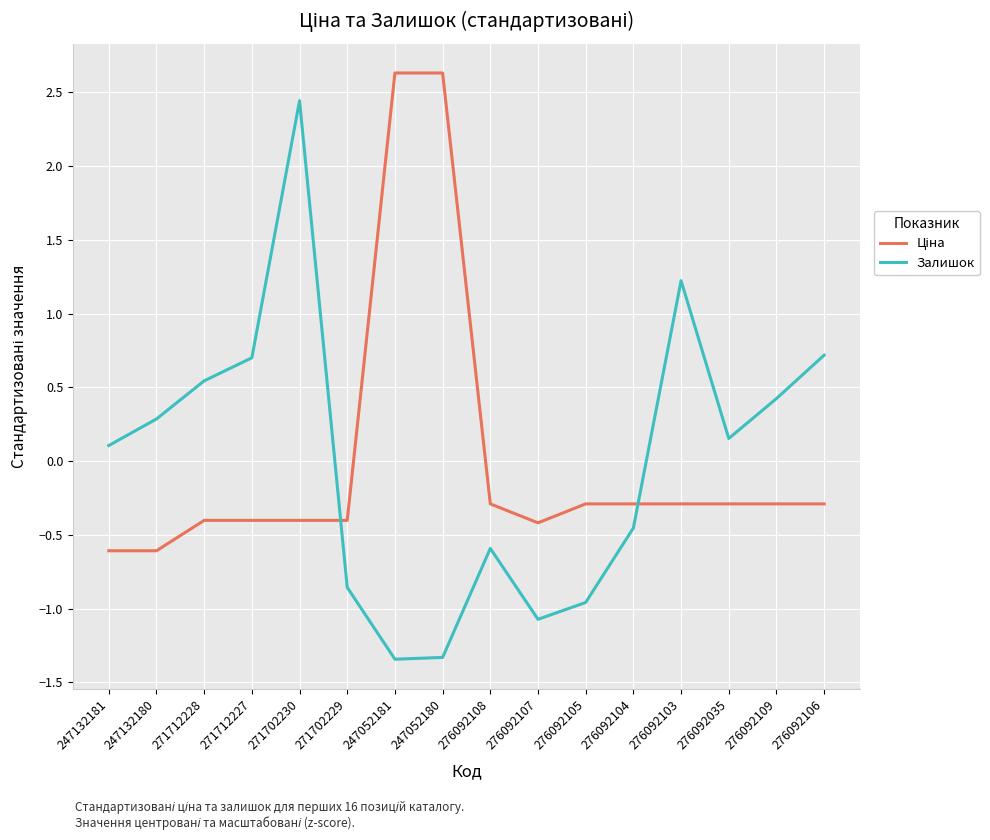

What position from the right is 271702230?

12